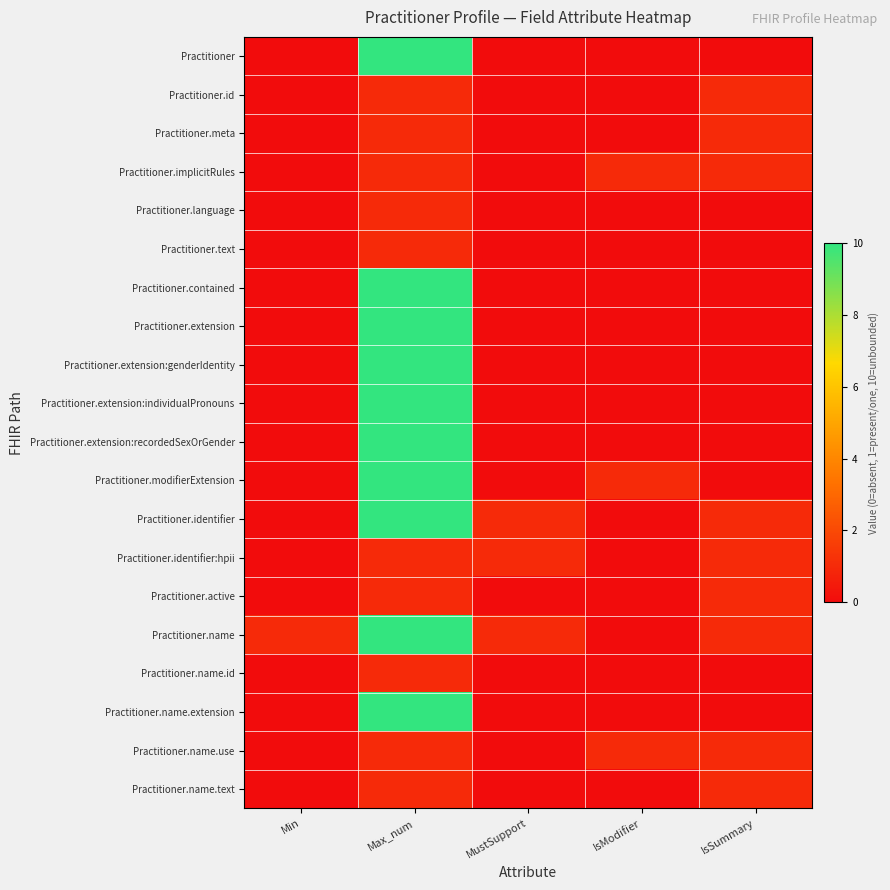

How many data points does each series have?

5